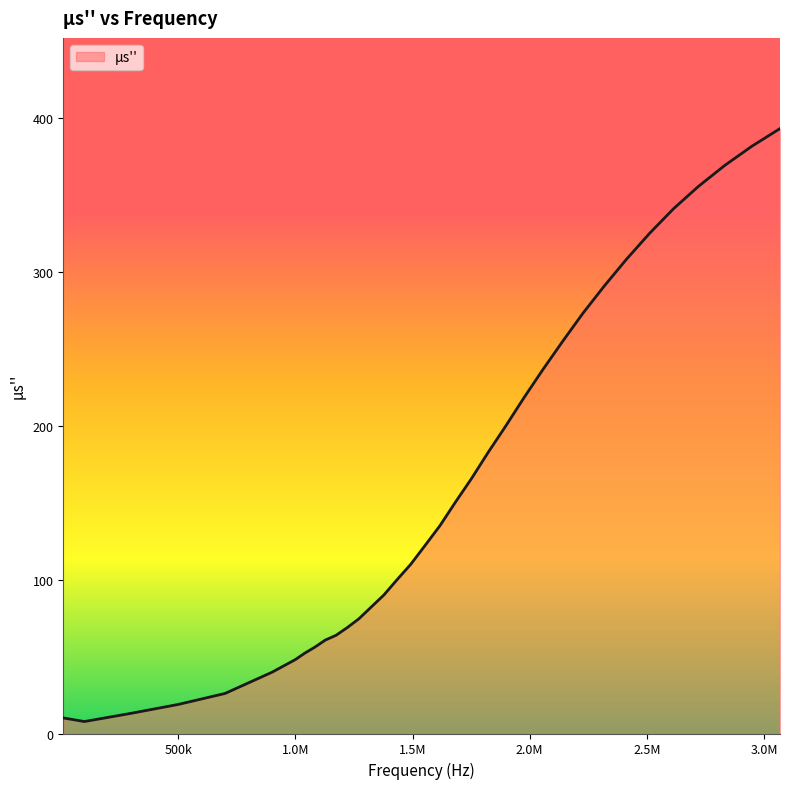

What is the maximum value shown in the chart?

392.9